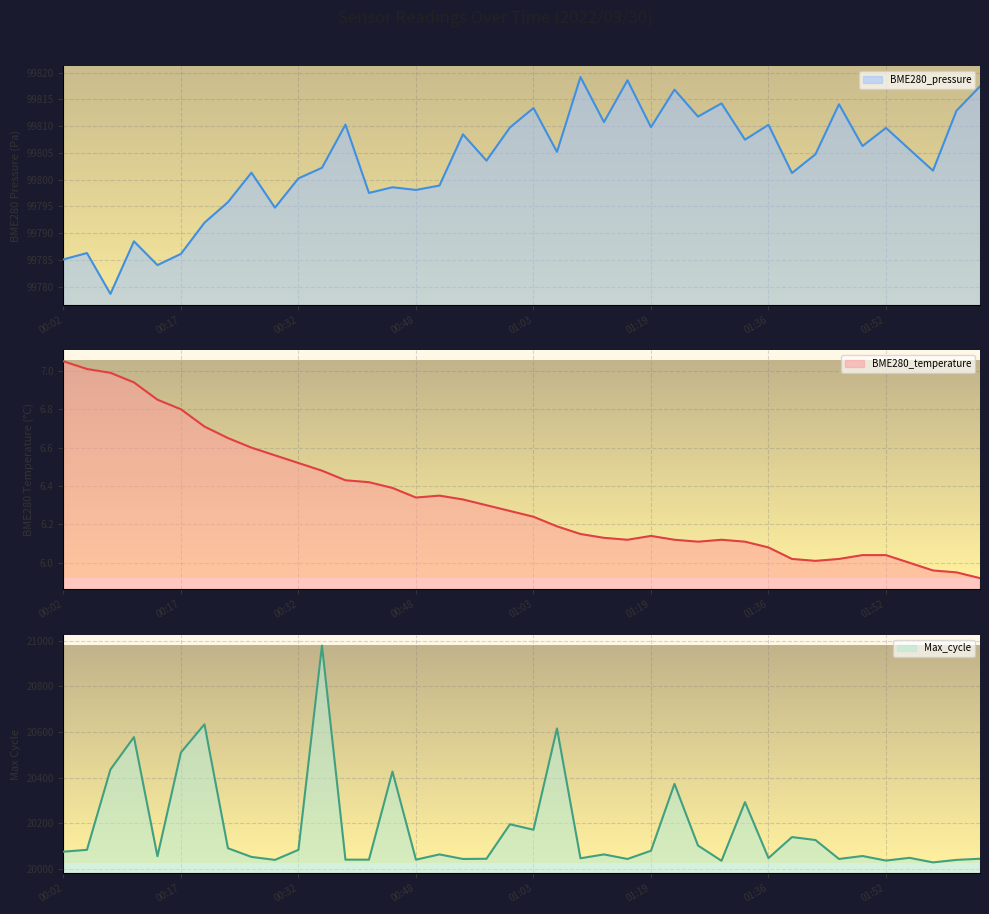

Reading left to right, list all the values displayed in this chart.

BME280_pressure: 00:02=99785.1	00:05=99786.3	00:08=99778.7	00:11=99788.5	00:14=99784.1	00:17=99786.2	00:20=99792.0	00:23=99795.8	00:26=99801.3	00:29=99794.8	00:32=99800.2	00:36=99802.2	00:39=99810.3	00:42=99797.5	00:45=99798.6	00:48=99798.1	00:51=99798.9	00:54=99808.5	00:57=99803.6	01:00=99809.8	01:03=99813.4	01:06=99805.2	01:09=99819.2	01:12=99810.8	01:15=99818.6	01:19=99809.8	01:22=99816.8	01:26=99811.8	01:29=99814.2	01:32=99807.5	01:36=99810.2	01:39=99801.2	01:42=99804.8	01:45=99814.1	01:49=99806.3	01:52=99809.7	01:55=99805.7	01:58=99801.7	02:01=99812.9	02:05=99817.4
BME280_temperature: 00:02=7.0	00:05=7.0	00:08=7.0	00:11=6.9	00:14=6.8	00:17=6.8	00:20=6.7	00:23=6.7	00:26=6.6	00:29=6.6	00:32=6.5	00:36=6.5	00:39=6.4	00:42=6.4	00:45=6.4	00:48=6.3	00:51=6.3	00:54=6.3	00:57=6.3	01:00=6.3	01:03=6.2	01:06=6.2	01:09=6.2	01:12=6.1	01:15=6.1	01:19=6.1	01:22=6.1	01:26=6.1	01:29=6.1	01:32=6.1	01:36=6.1	01:39=6.0	01:42=6.0	01:45=6.0	01:49=6.0	01:52=6.0	01:55=6.0	01:58=6.0	02:01=6.0	02:05=5.9
Max_cycle: 00:02=20076.0	00:05=20084.0	00:08=20436.0	00:11=20578.0	00:14=20056.0	00:17=20511.0	00:20=20634.0	00:23=20091.0	00:26=20053.0	00:29=20040.0	00:32=20084.0	00:36=20979.0	00:39=20041.0	00:42=20041.0	00:45=20427.0	00:48=20041.0	00:51=20064.0	00:54=20044.0	00:57=20045.0	01:00=20196.0	01:03=20172.0	01:06=20616.0	01:09=20047.0	01:12=20064.0	01:15=20044.0	01:19=20080.0	01:22=20373.0	01:26=20103.0	01:29=20036.0	01:32=20293.0	01:36=20048.0	01:39=20140.0	01:42=20127.0	01:45=20044.0	01:49=20057.0	01:52=20037.0	01:55=20049.0	01:58=20029.0	02:01=20040.0	02:05=20045.0